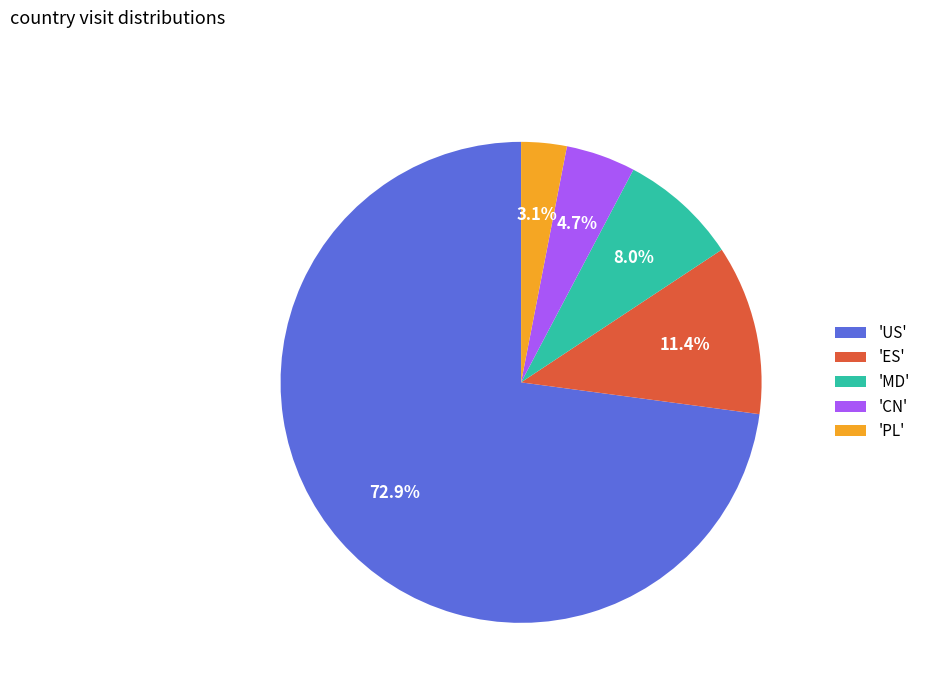

Does any single category account for the majority?

Yes